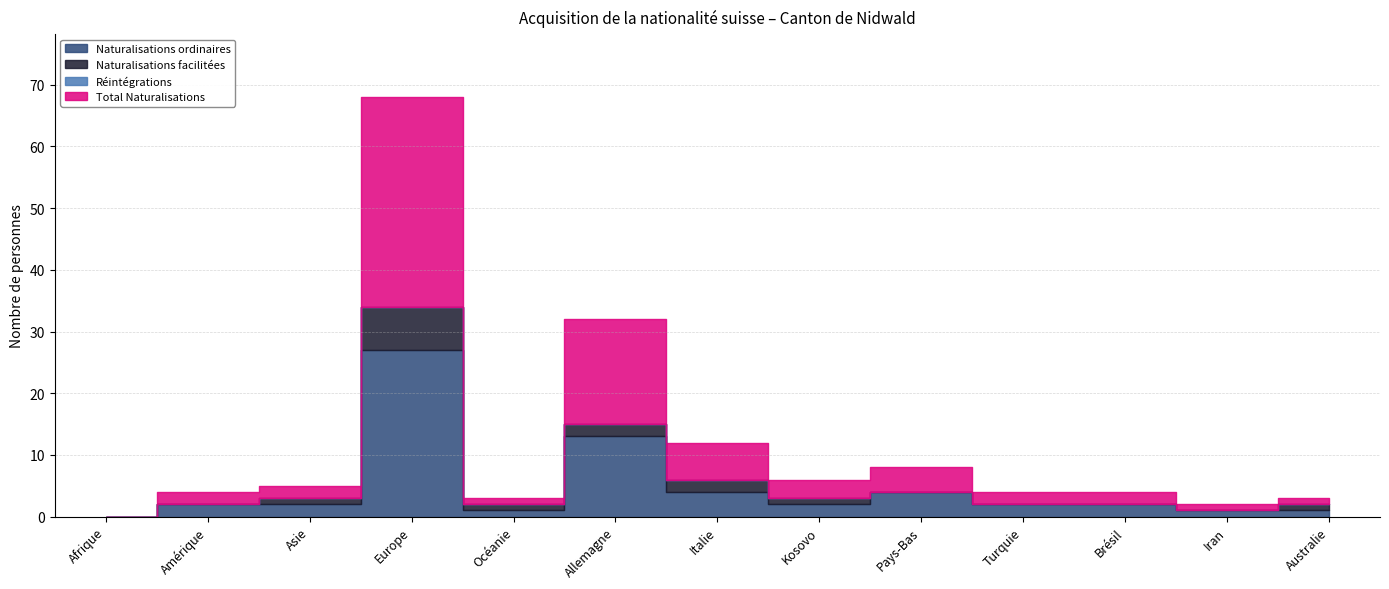

At how many categories does at least one series exceed 7?

2